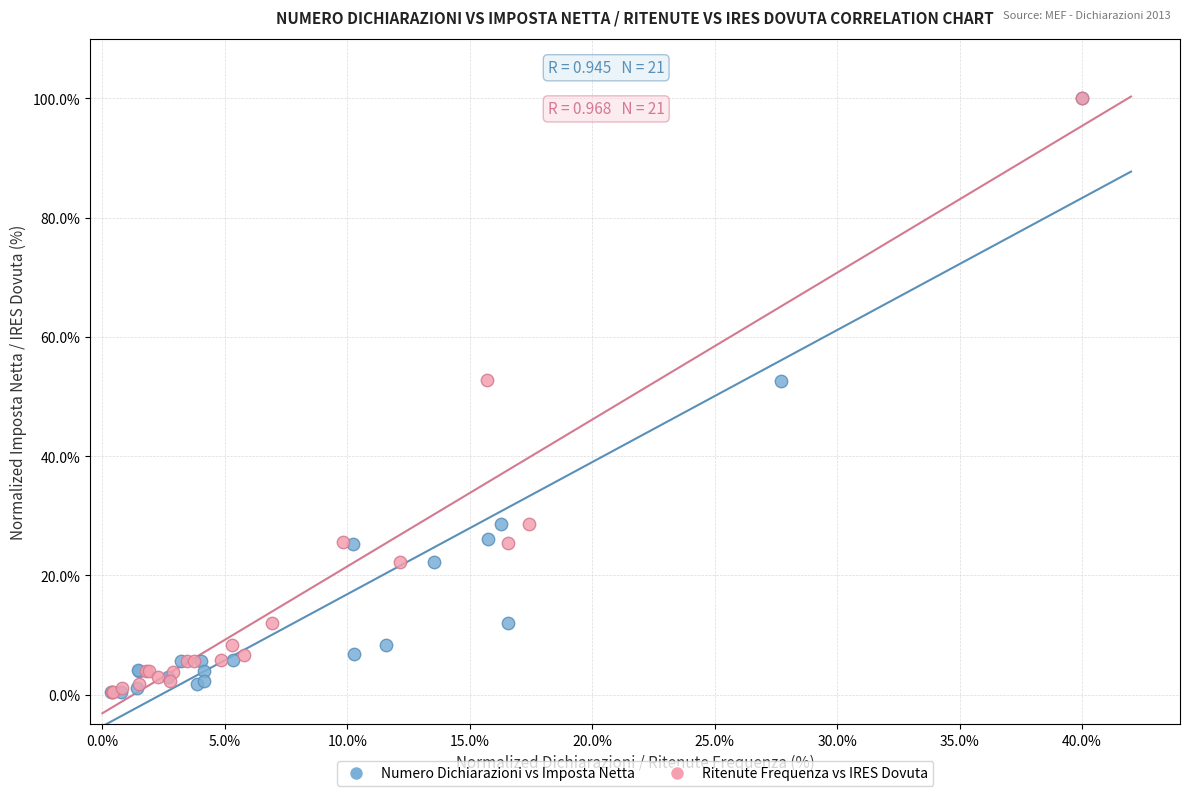

Which series has the largest Y range (max minus min)?

Ritenute Frequenza vs IRES Dovuta